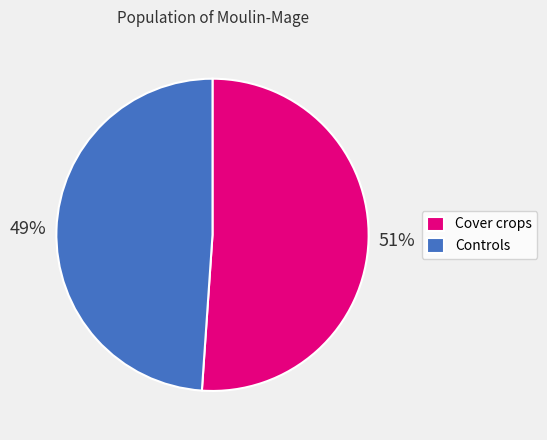

Rank the categories by value from highest to lowest.

Cover crops, Controls